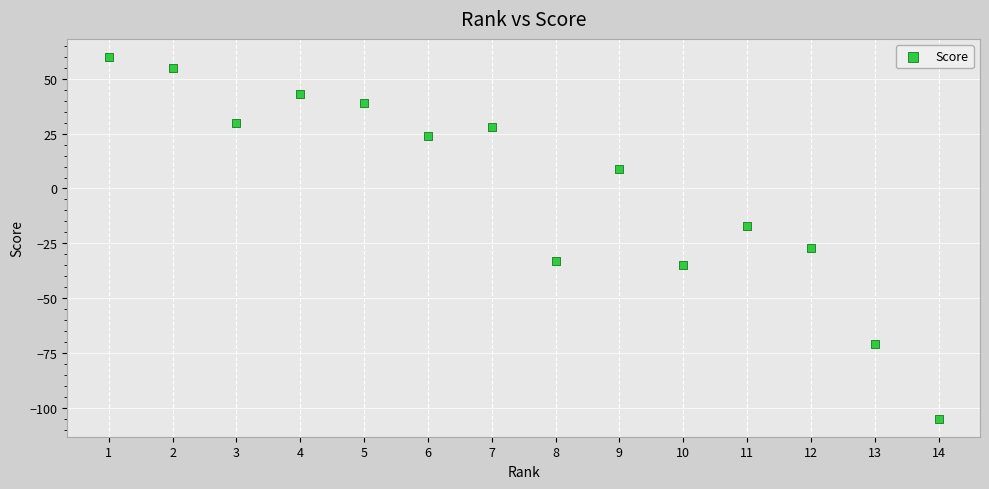

What is the range of Y values (max minus min)?

165